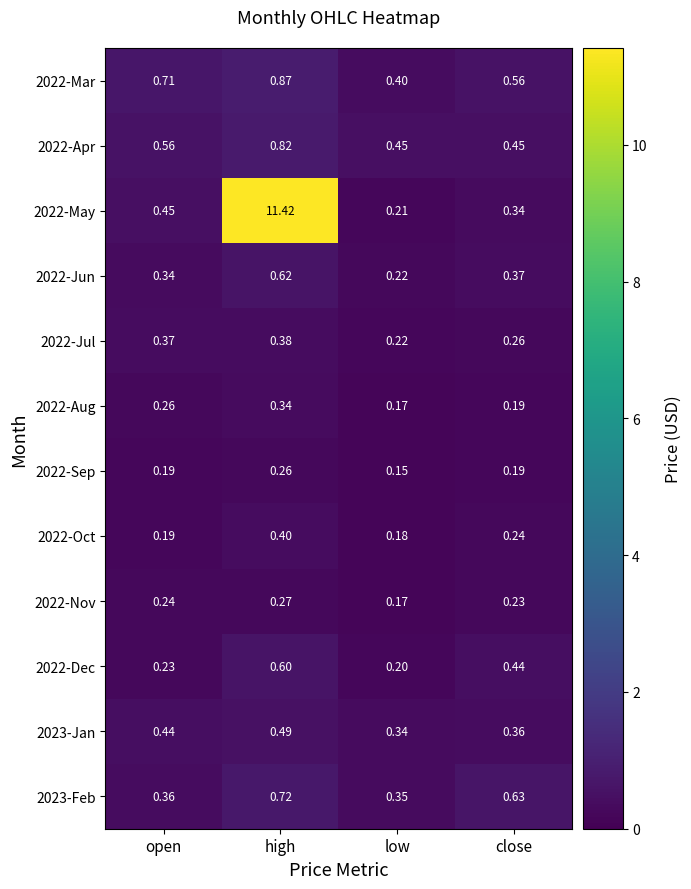

At which category is the sum across all series the highest?

high